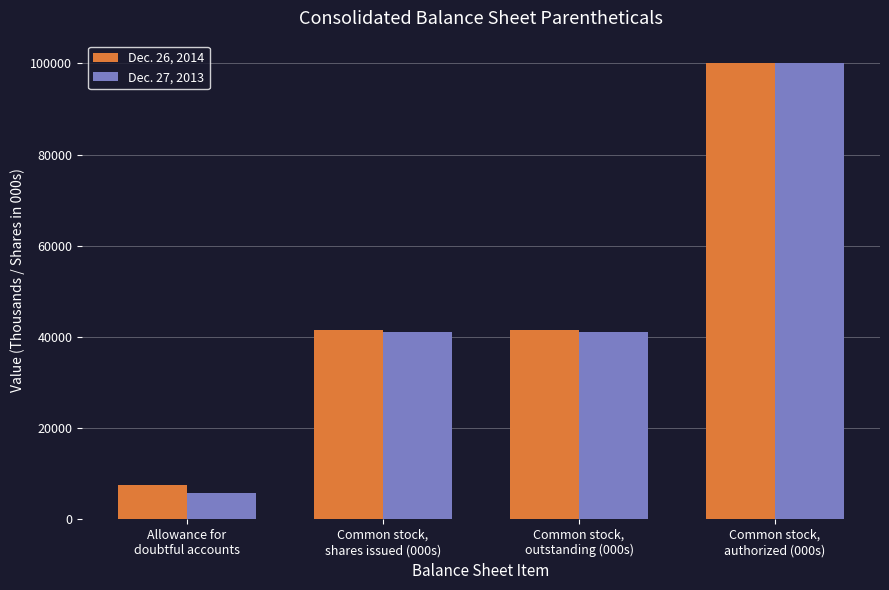

What is the sum of the Dec. 26, 2014 values at Common stock,
shares issued (000s) and Common stock,
outstanding (000s)?

83060